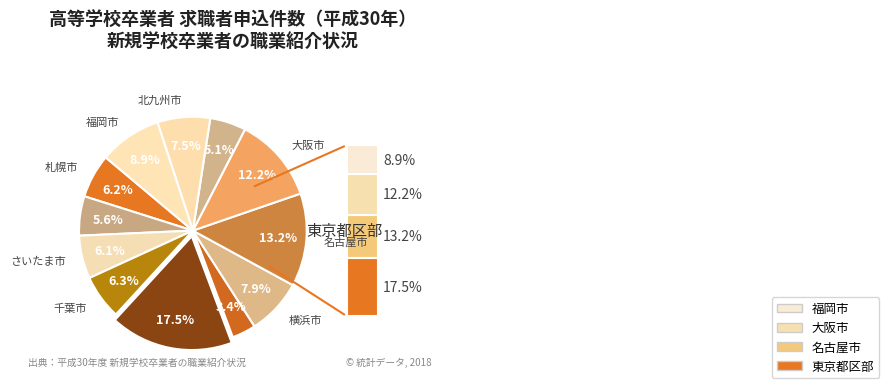

Count the number of slices in the pie.

12